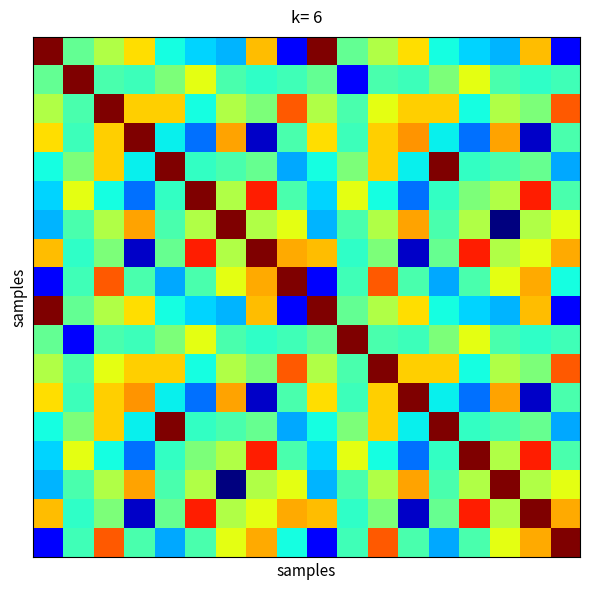

At which category is the sum across all series the highest?

2